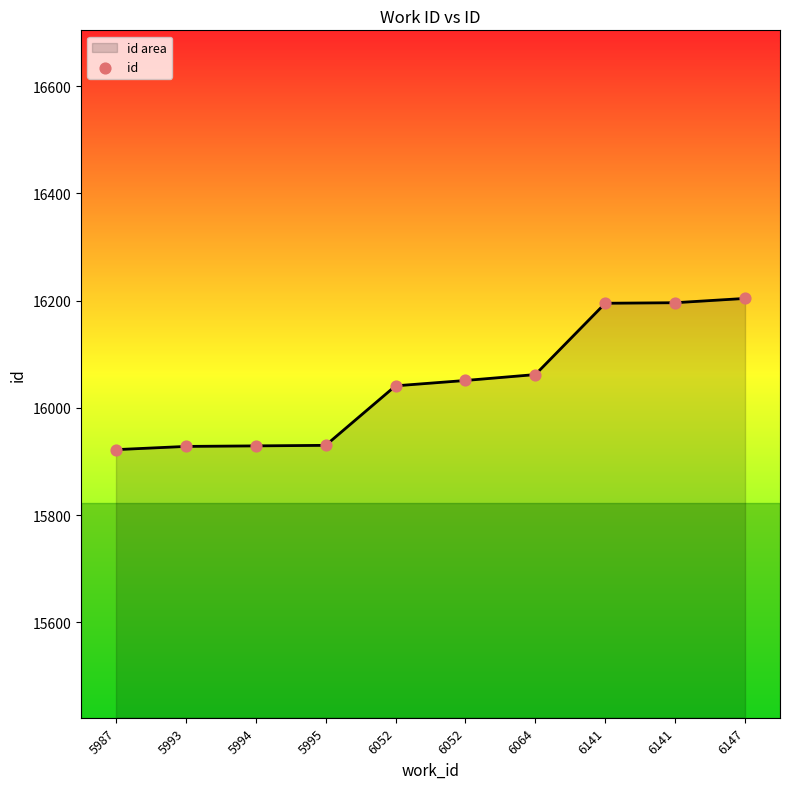

How many lines are shown in the chart?

1